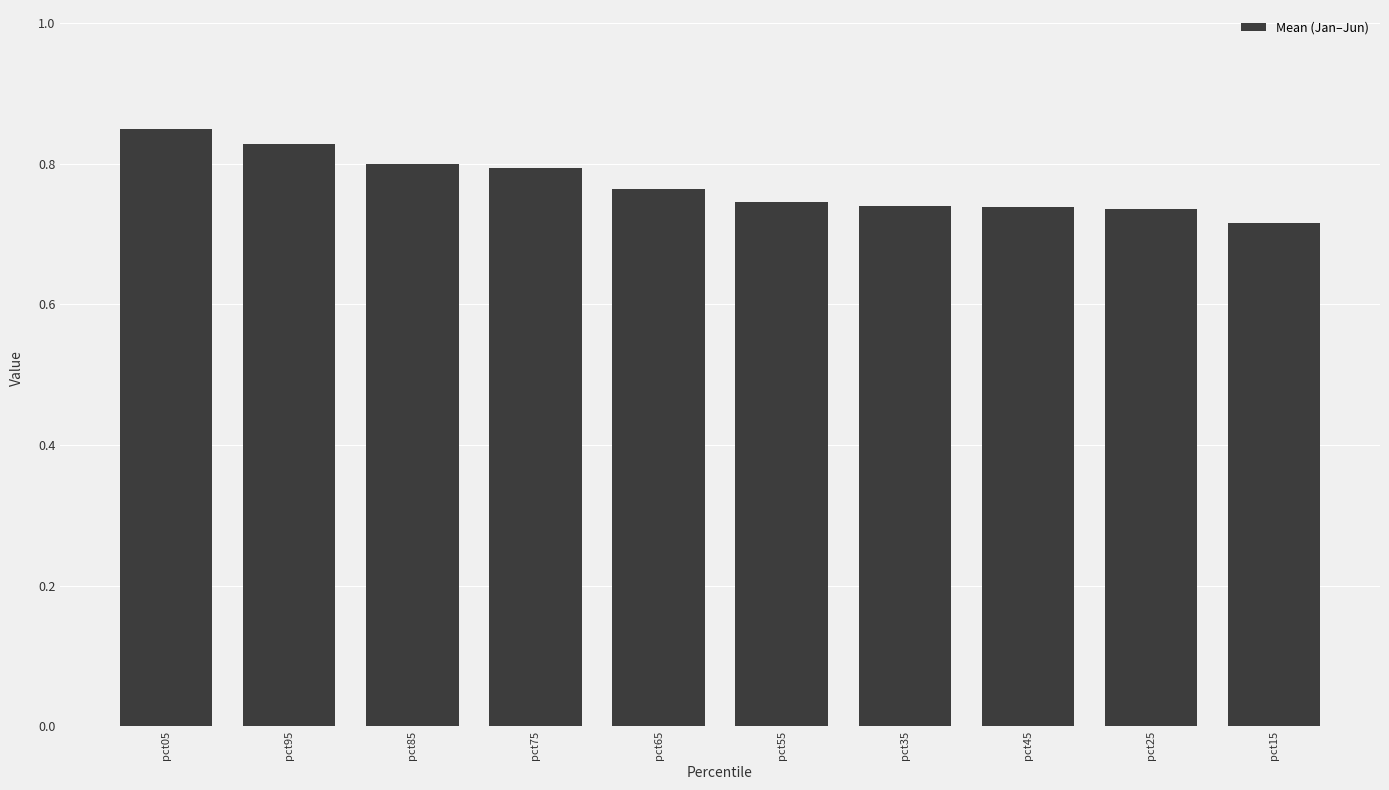

Count the values in the range 0 to 1.

10